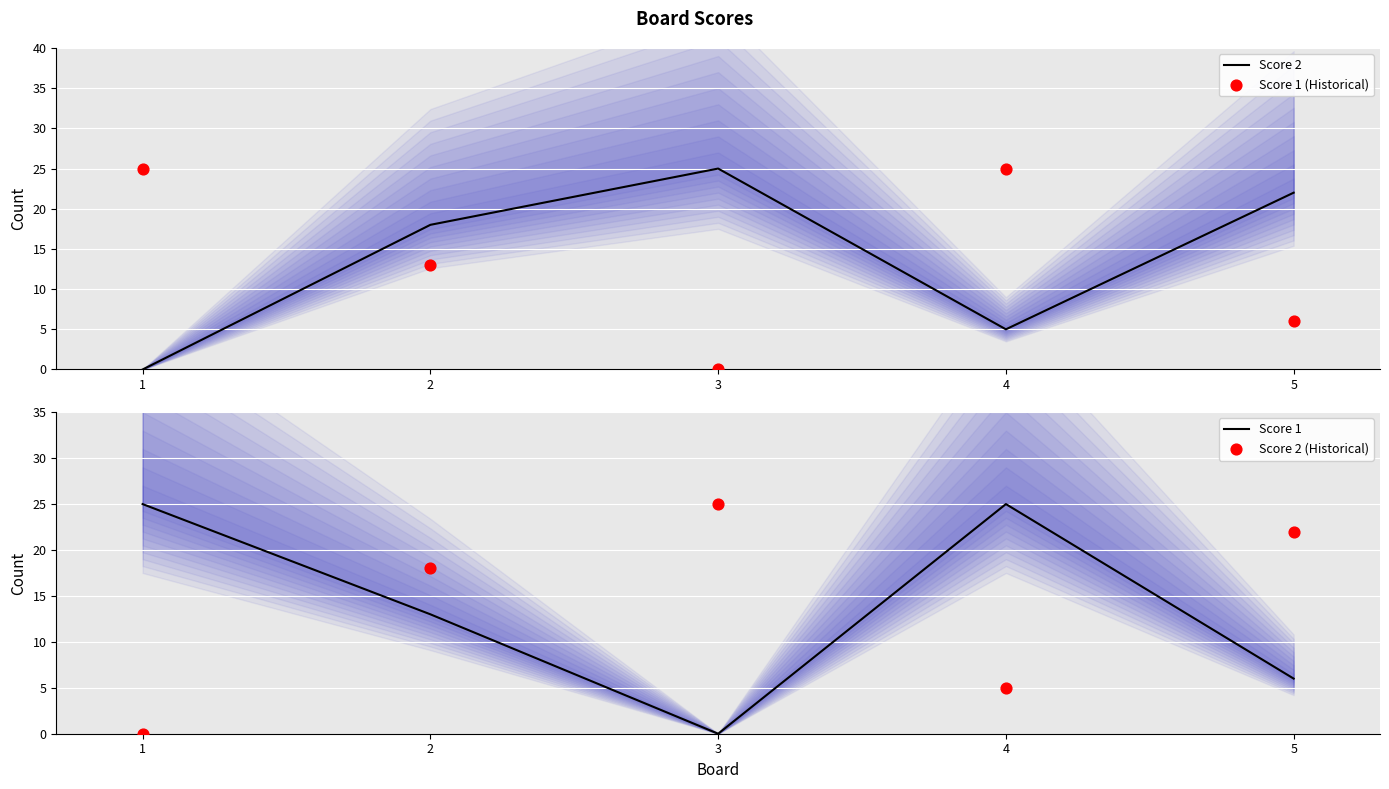

Which series has the widest spread of Y values?

Score 2